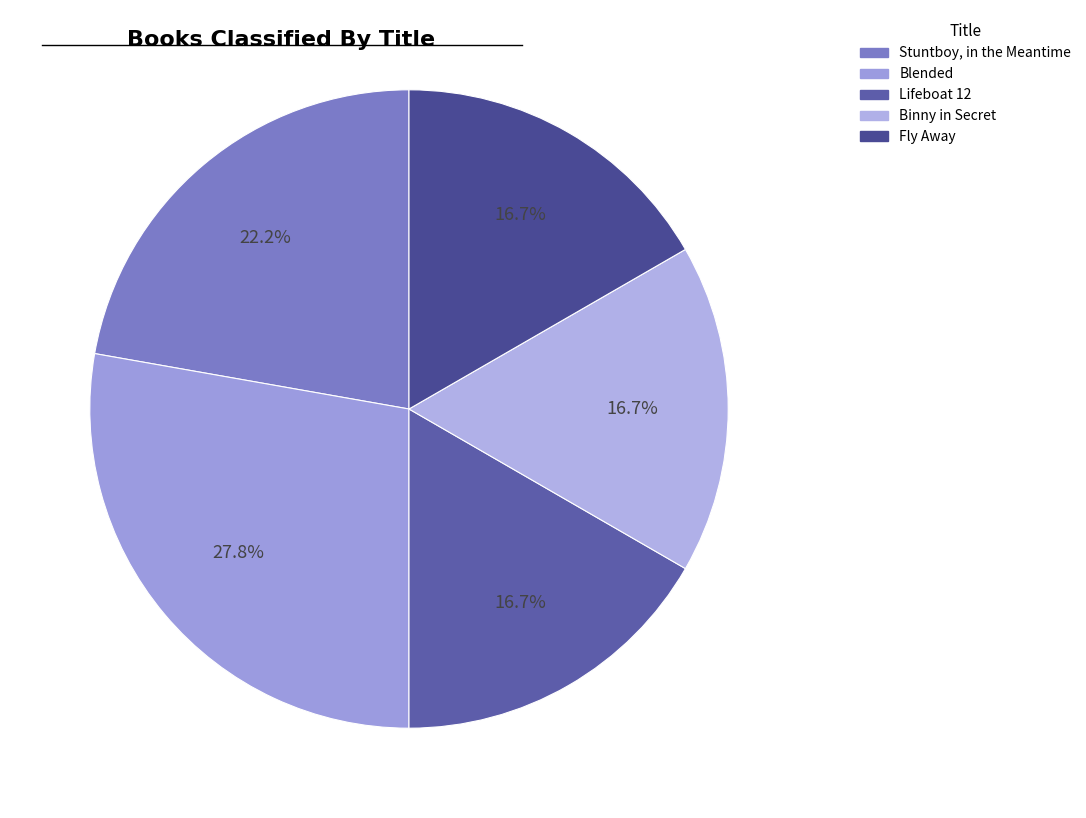

Count the number of slices in the pie.

5